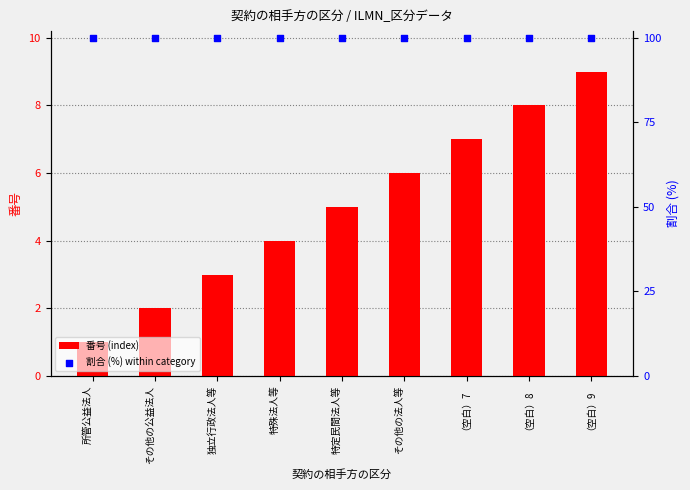

What is the total value across all series at 特殊法人等?

104